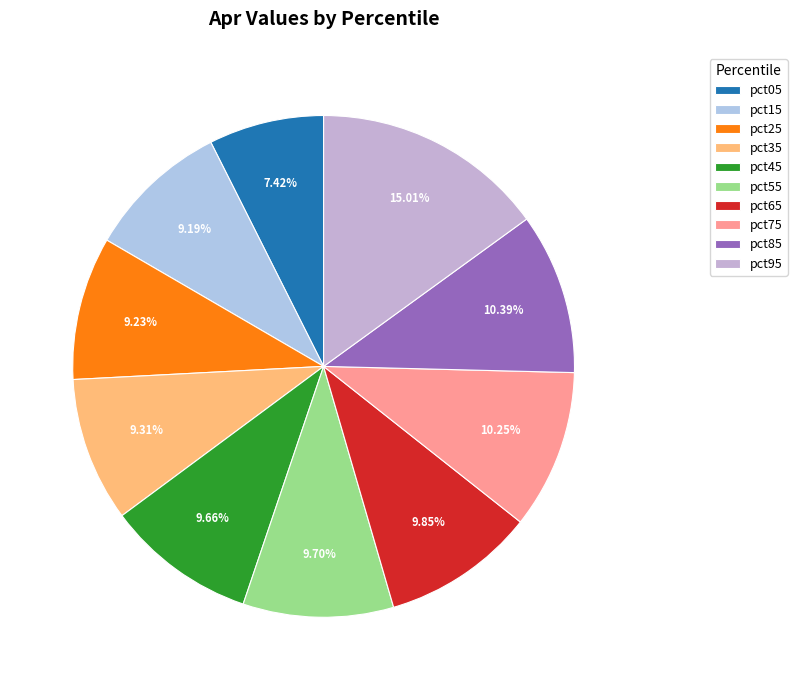

Is it true that pct45 is 10% of the pie?

True